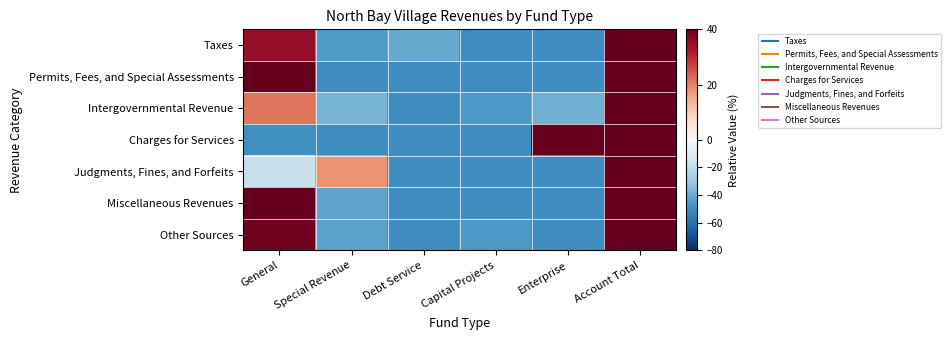

At which category is the sum across all series the highest?

Account Total